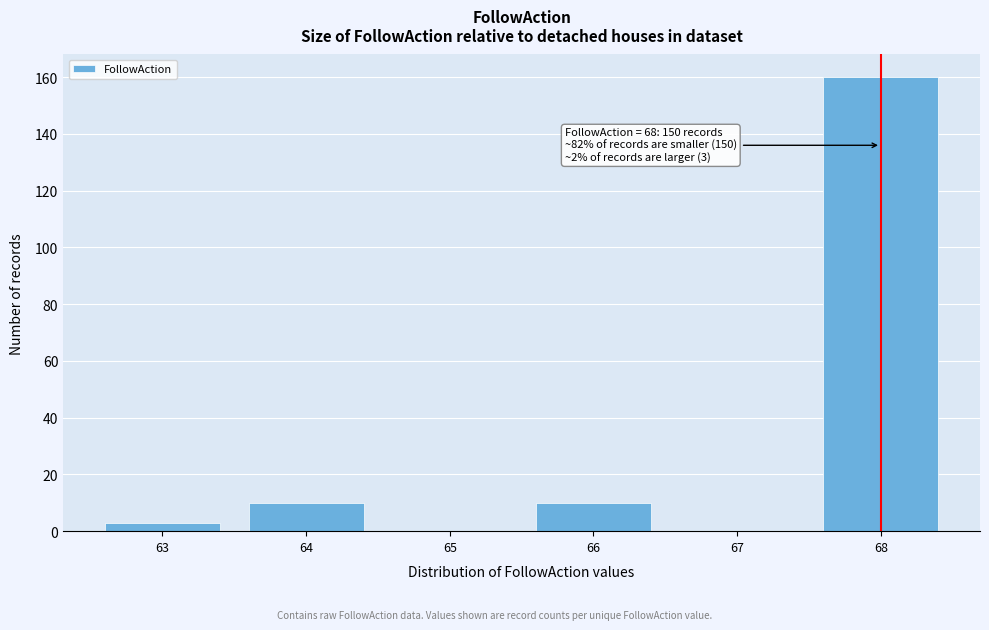

Reading left to right, extract all data points from this chart.

63=3	64=10	65=0	66=10	67=0	68=160